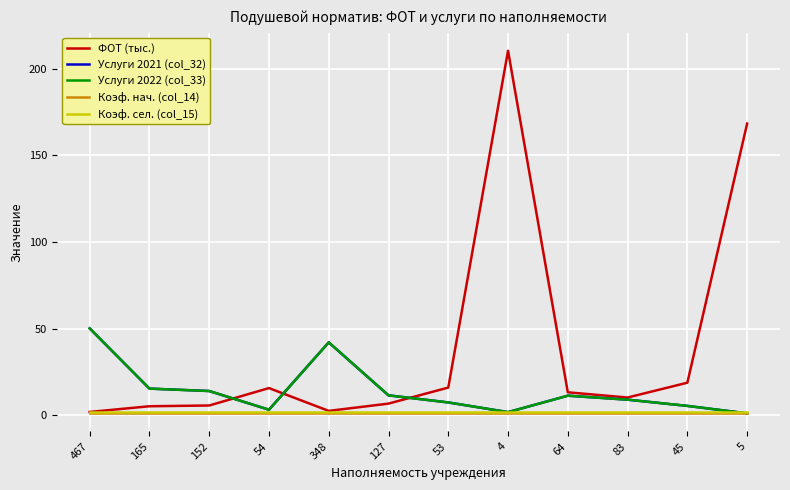

What is the sum of all ФОТ (тыс.) values?

473.9